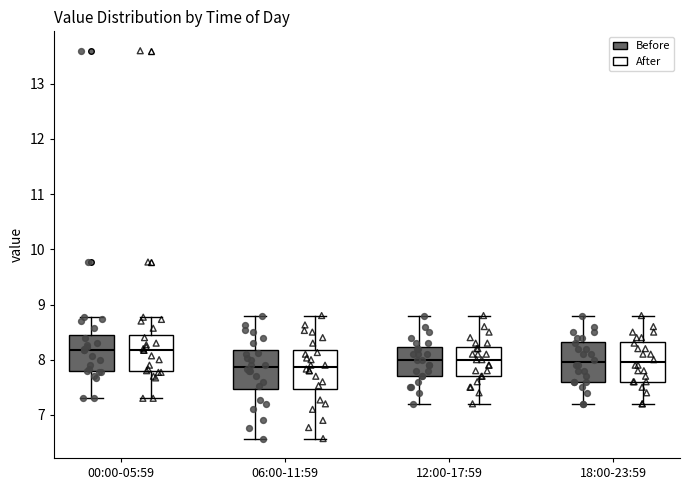

Reading left to right, read every box against the y-axis: the position of its median line, the range the box covers, and the ends of its whiskers. The values are not printed on the chart, so give them approximately, as read against the axis.

00:00-05:59 (Before): median 8.2, box 7.8 to 8.4, whiskers 7.3 to 8.8
00:00-05:59 (After): median 8.2, box 7.8 to 8.4, whiskers 7.3 to 8.8
06:00-11:59 (Before): median 7.9, box 7.5 to 8.2, whiskers 6.6 to 8.8
06:00-11:59 (After): median 7.9, box 7.5 to 8.2, whiskers 6.6 to 8.8
12:00-17:59 (Before): median 8.0, box 7.7 to 8.2, whiskers 7.2 to 8.8
12:00-17:59 (After): median 8.0, box 7.7 to 8.2, whiskers 7.2 to 8.8
18:00-23:59 (Before): median 8.0, box 7.6 to 8.3, whiskers 7.2 to 8.8
18:00-23:59 (After): median 8.0, box 7.6 to 8.3, whiskers 7.2 to 8.8